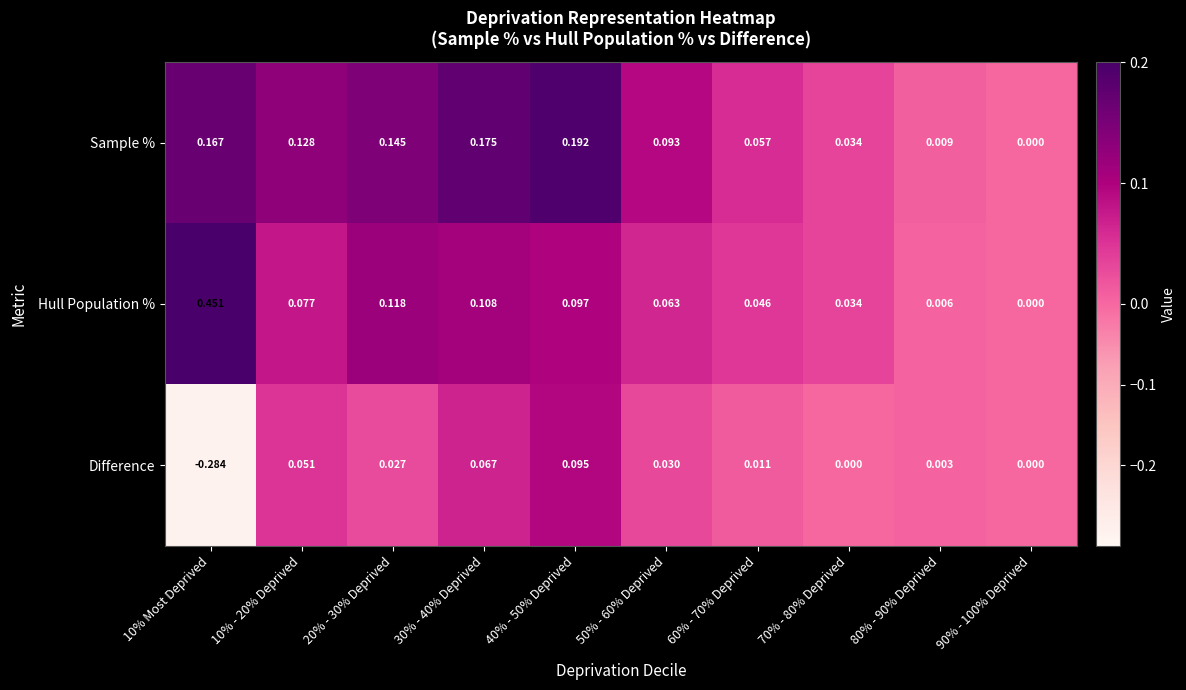

Is the value of Hull Population % at 40% - 50% Deprived greater than the value of Difference at 90% - 100% Deprived?

Yes